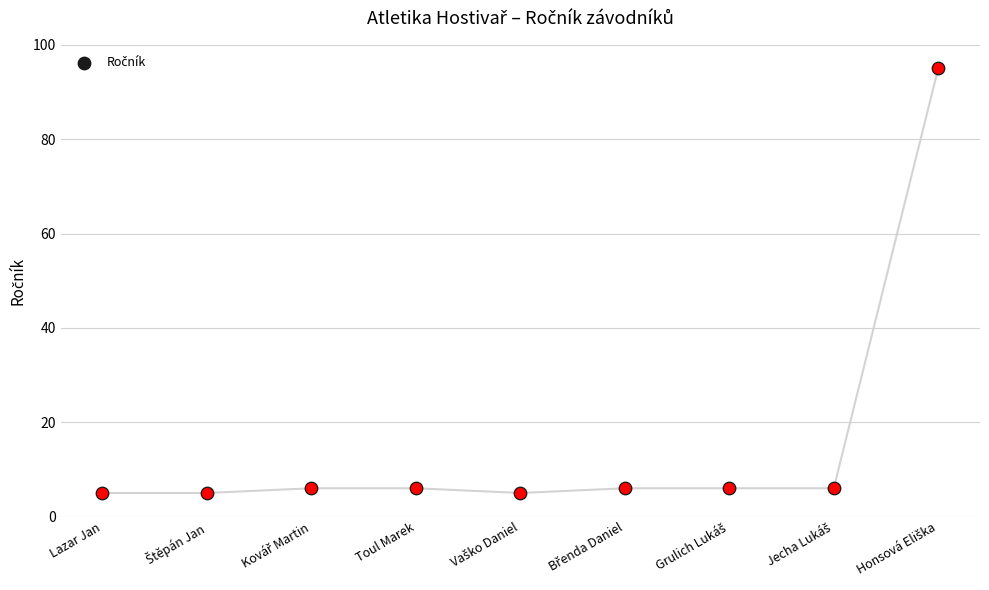

Approximately how many times larger is the value at Lazar Jan compared to Jecha Lukáš?

0.8